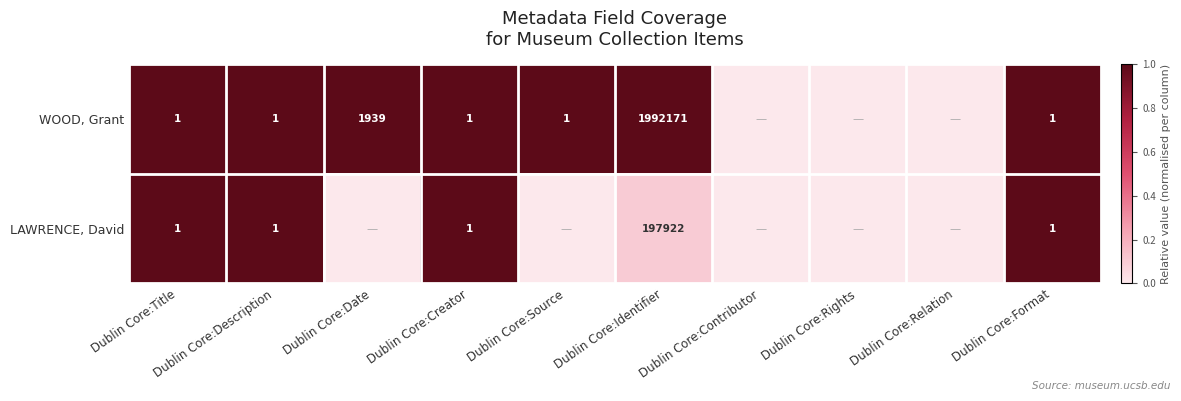

Is it true that LAWRENCE, David equals 1 at Dublin Core:Format?

True